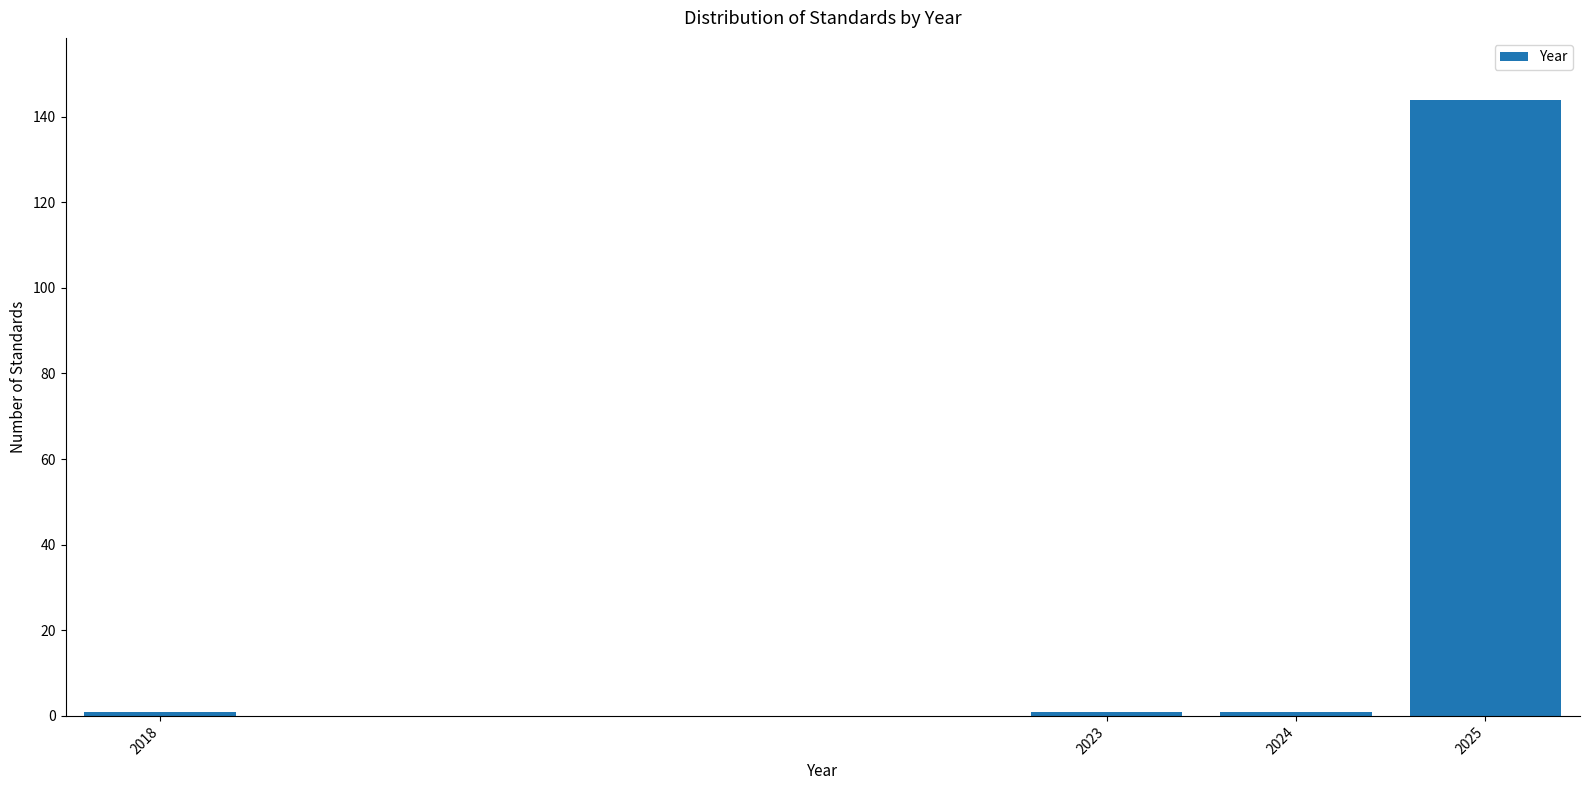

Reading right to left, what are all the values shown in this chart?

2025=144	2024=1	2023=1	2018=1